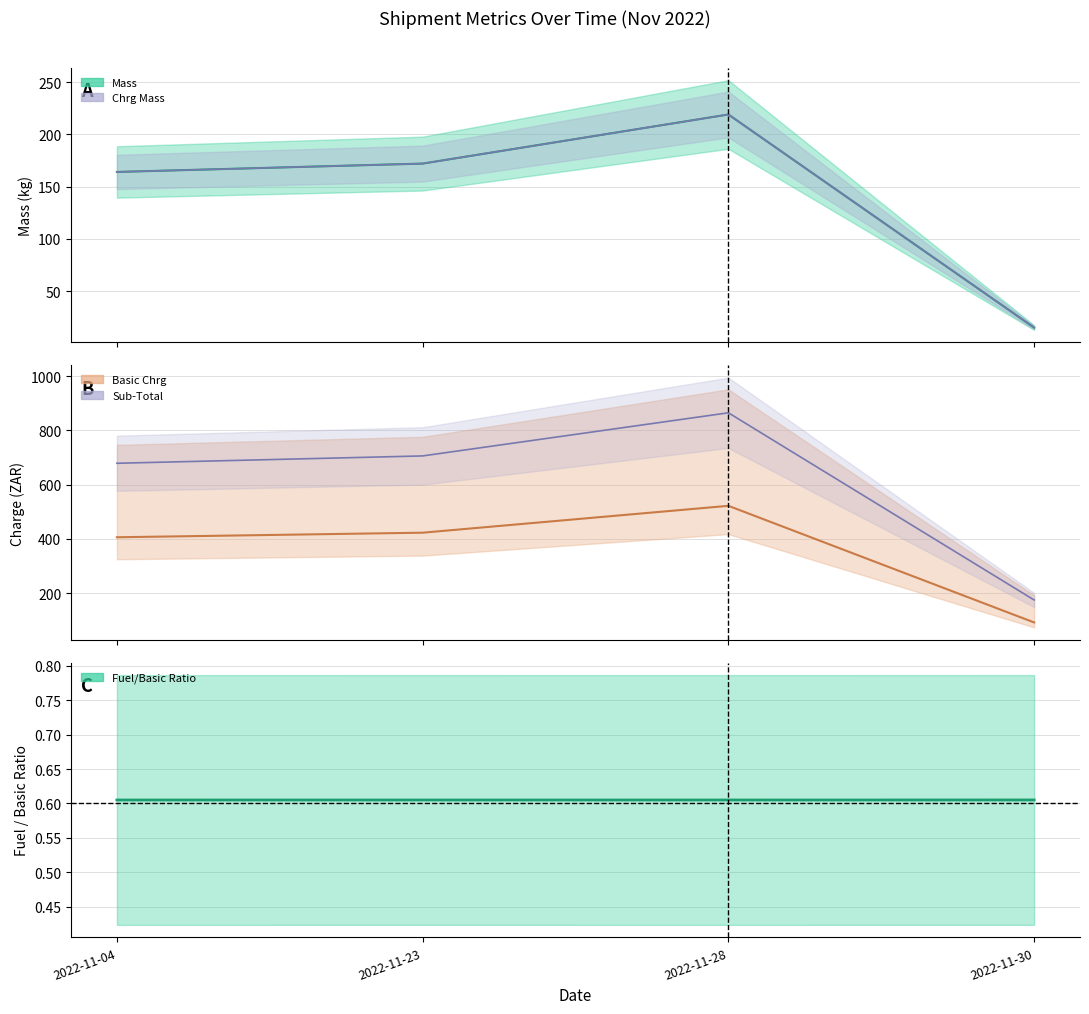

At which label does Mass reach its peak?

2022-11-28